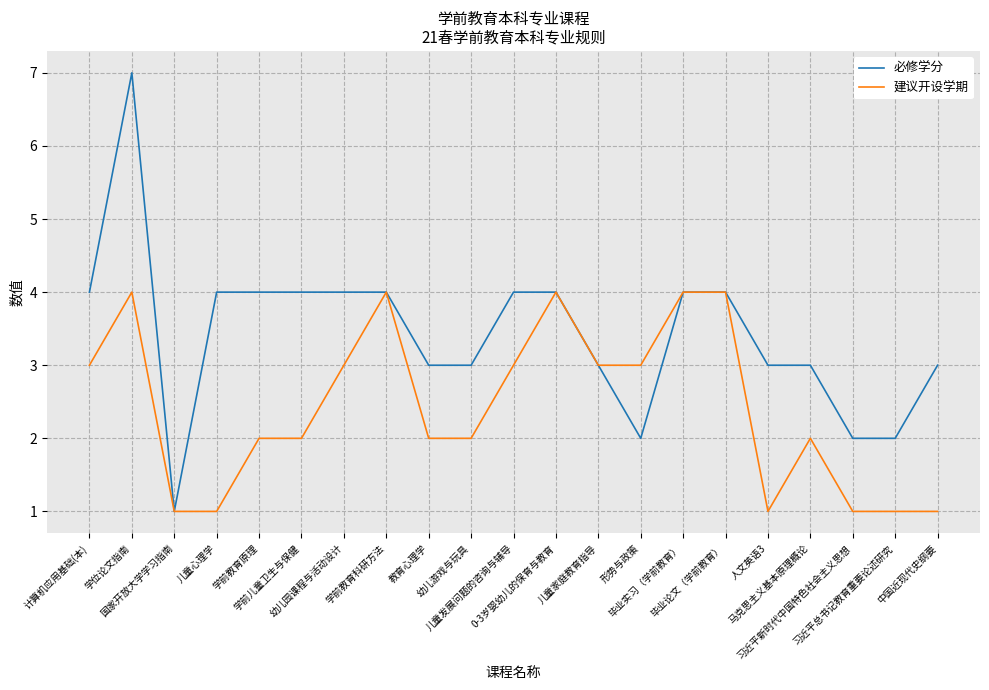

Reading right to left, transcribe all the data shown in this chart.

必修学分: 3	2	2	3	3	4	4	2	3	4	4	3	3	4	4	4	4	4	1	7	4
建议开设学期: 1	1	1	2	1	4	4	3	3	4	3	2	2	4	3	2	2	1	1	4	3